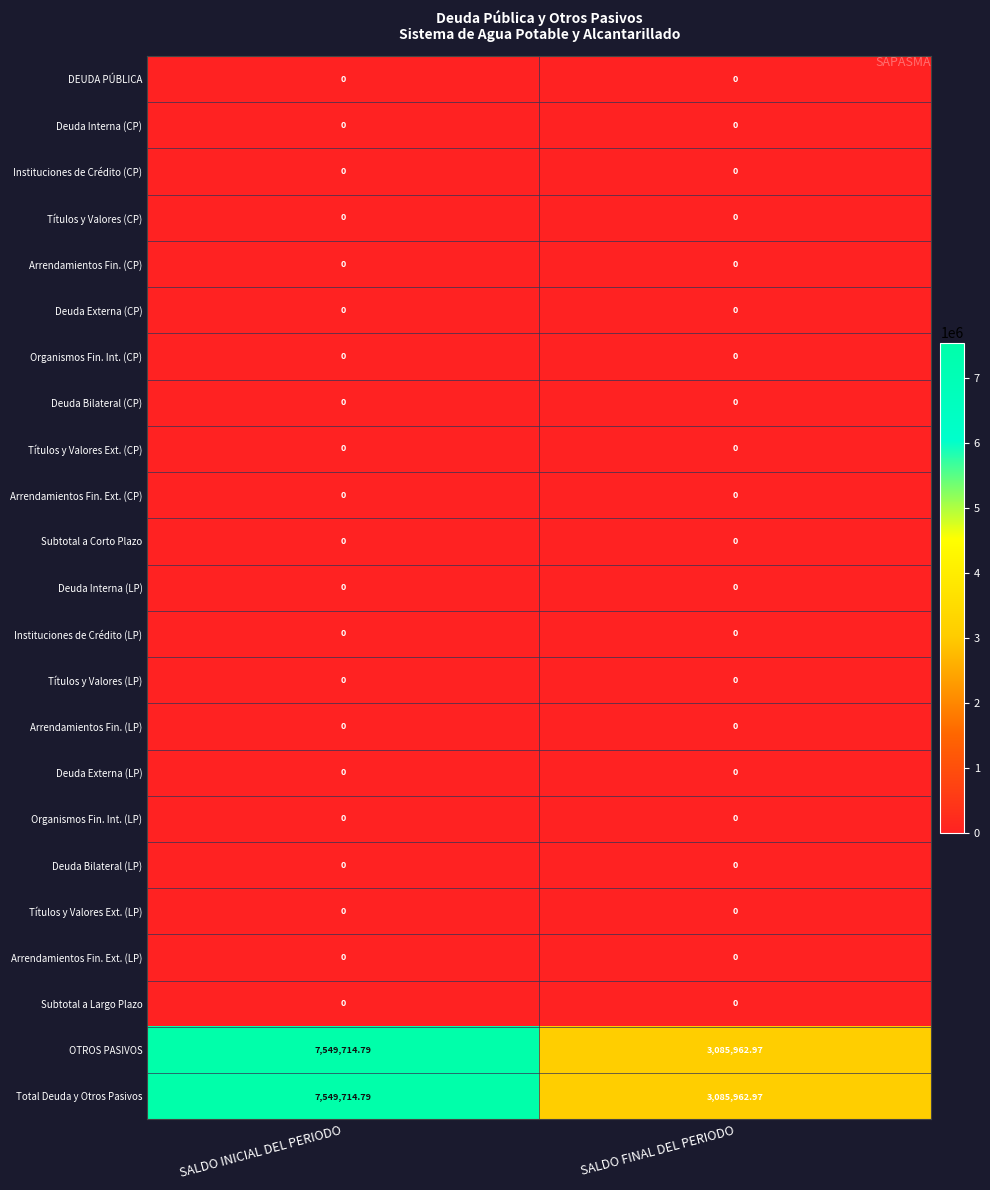

At which category is the sum across all series the highest?

SALDO INICIAL DEL PERIODO